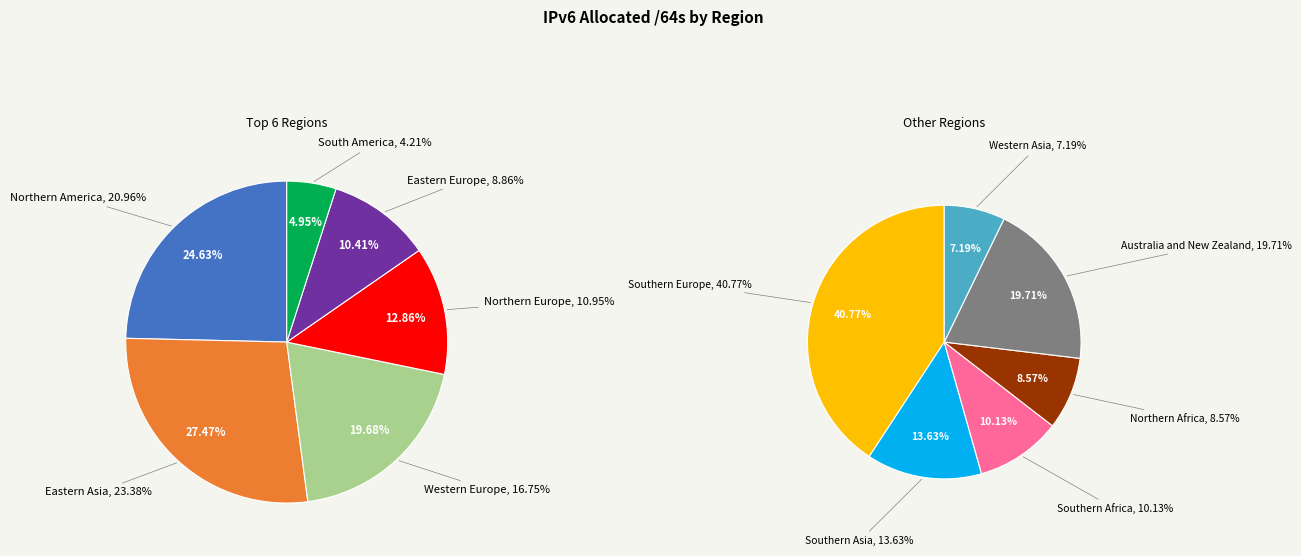

What is the change in value from Northern Europe to Western Asia?

-136988557411584